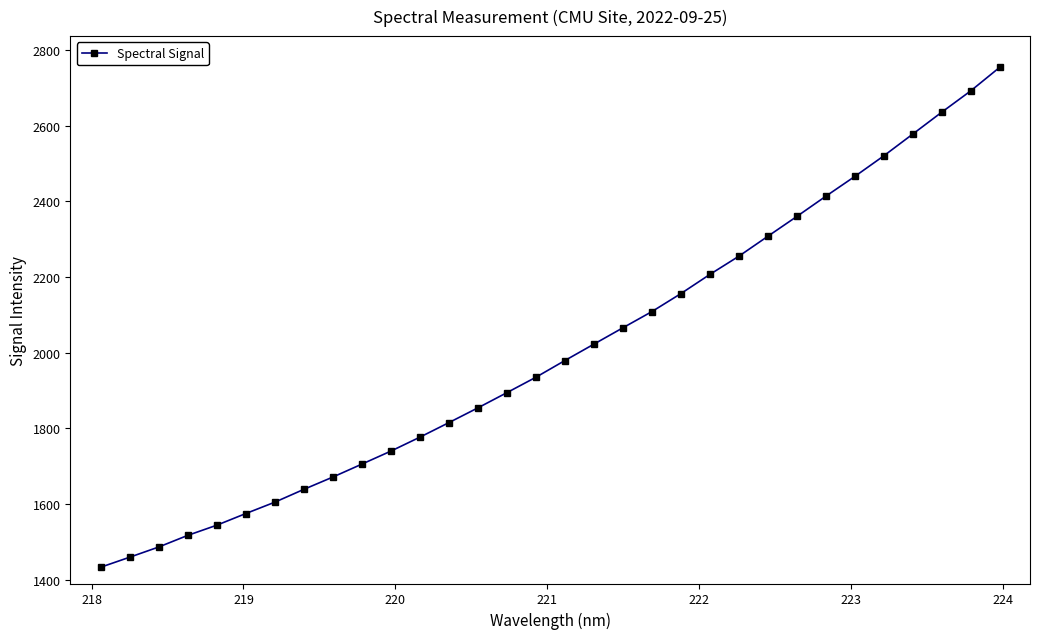

True or false: there are more than 2 points higher than both neighbors.

False